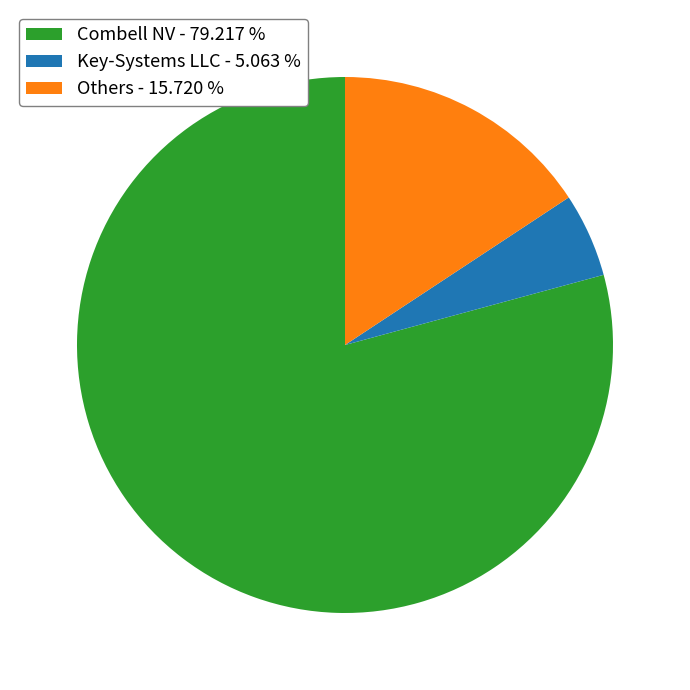

Which has a higher value, Key-Systems LLC - 5.063 % or Others - 15.720 %?

Others - 15.720 %